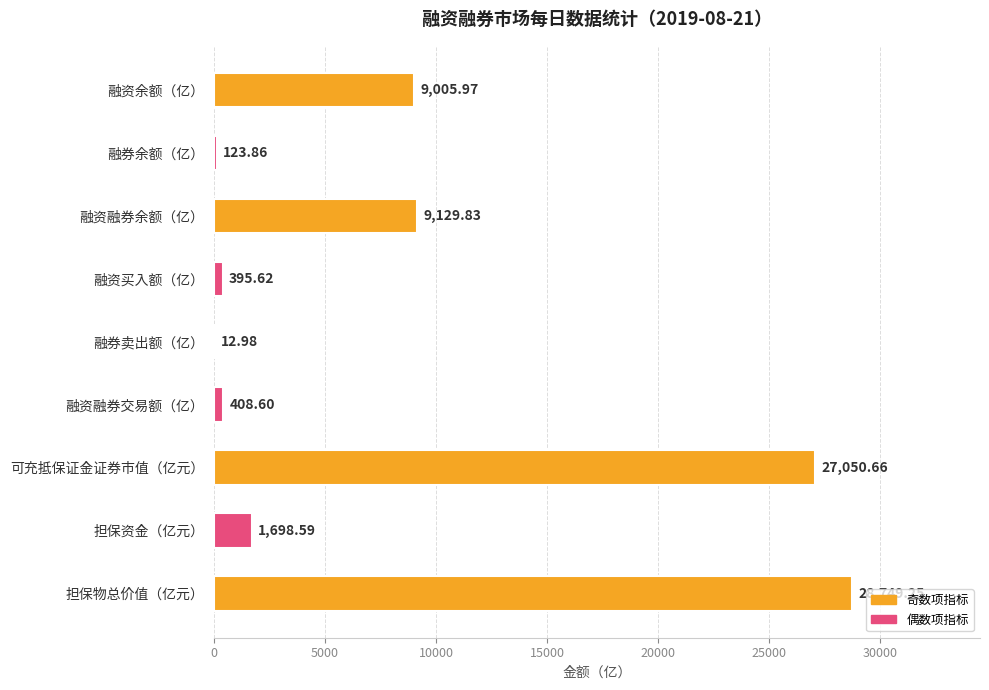

Approximately how many times larger is the value at 担保物总价值（亿元） compared to 融资融券余额（亿）?

3.1